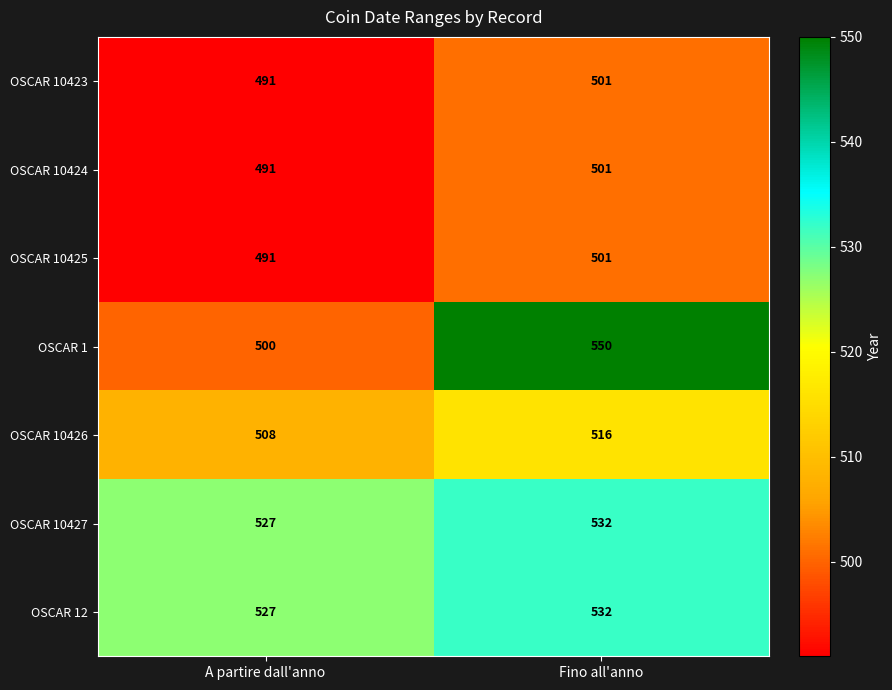

Which series has the largest range (max minus min)?

OSCAR 1